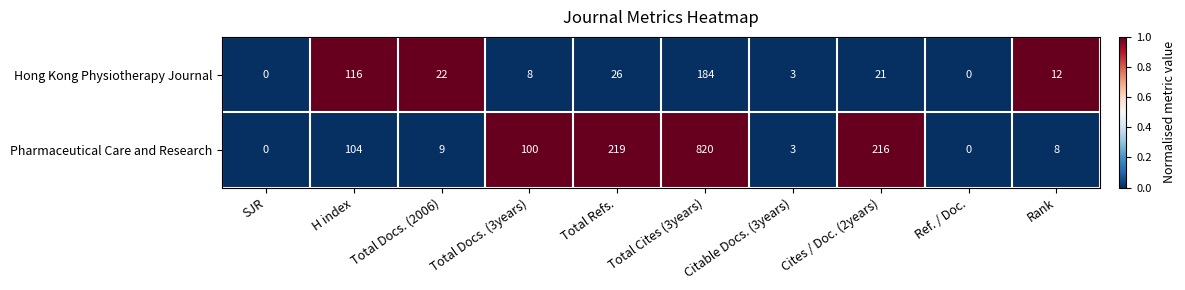

What is the total value across all series at Total Docs. (2006)?

31